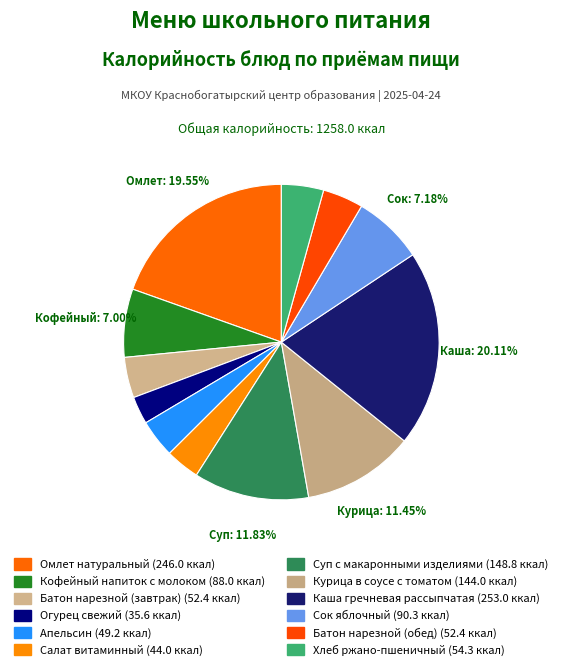

The Батон нарезной (обед) slice represents 4% of the pie. True or false?

True